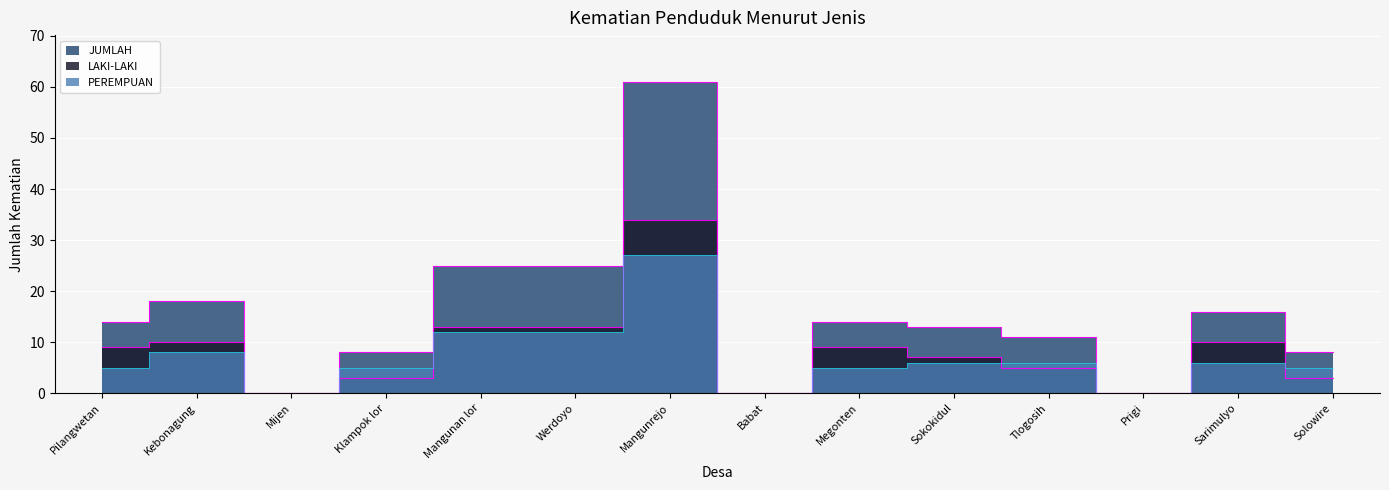

What are all the series names shown in the legend?

JUMLAH, LAKI-LAKI, PEREMPUAN